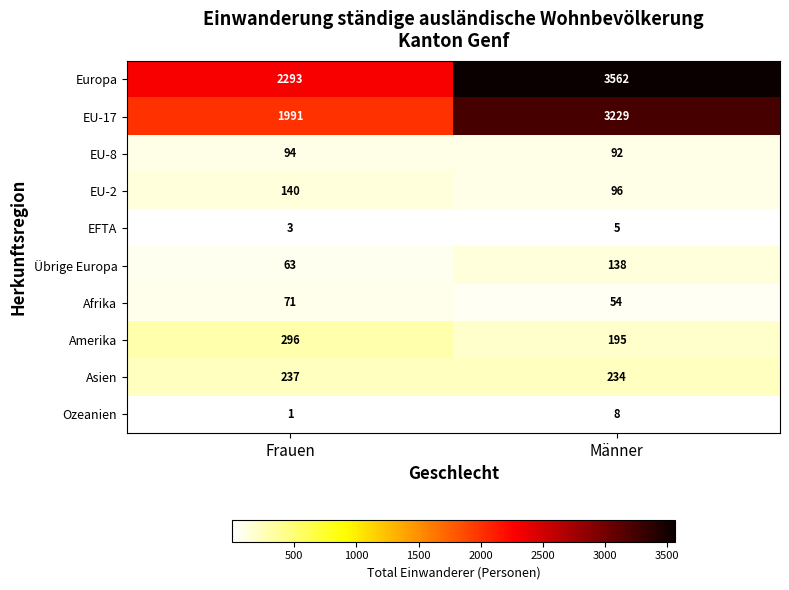

At Frauen, list the series in order from smallest to largest.

Ozeanien, EFTA, Übrige Europa, Afrika, EU-8, EU-2, Asien, Amerika, EU-17, Europa